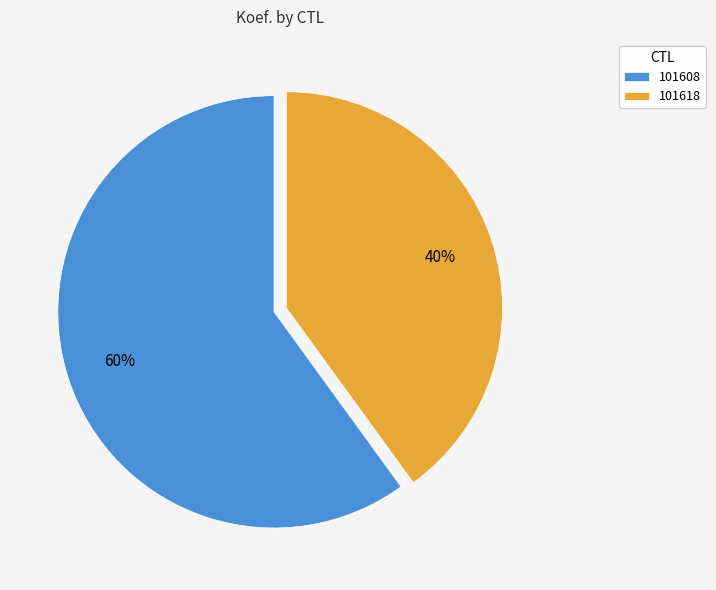

Is there any slice that represents more than half of the pie?

Yes